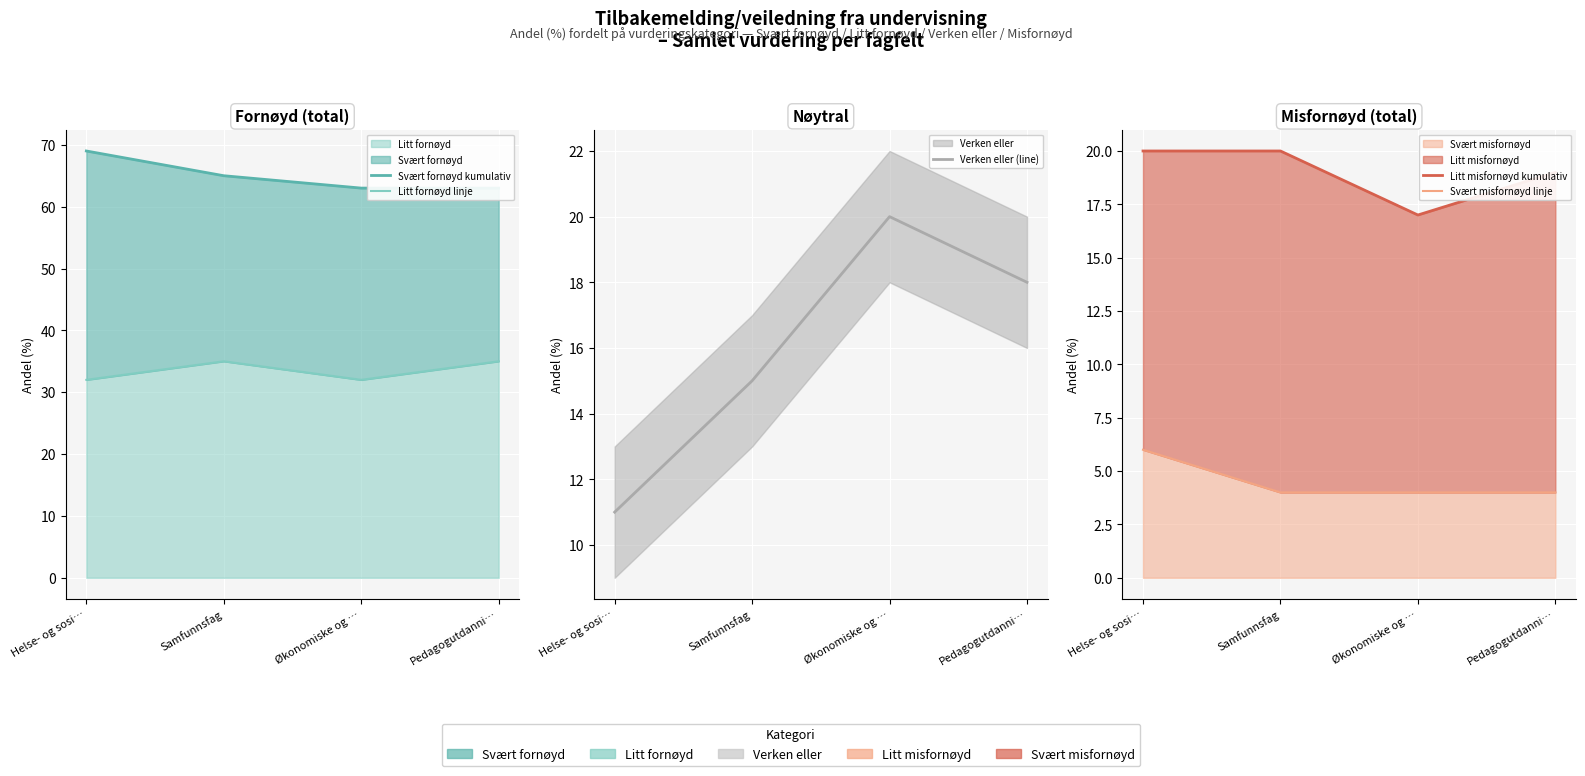

How many lines are shown in the chart?

5